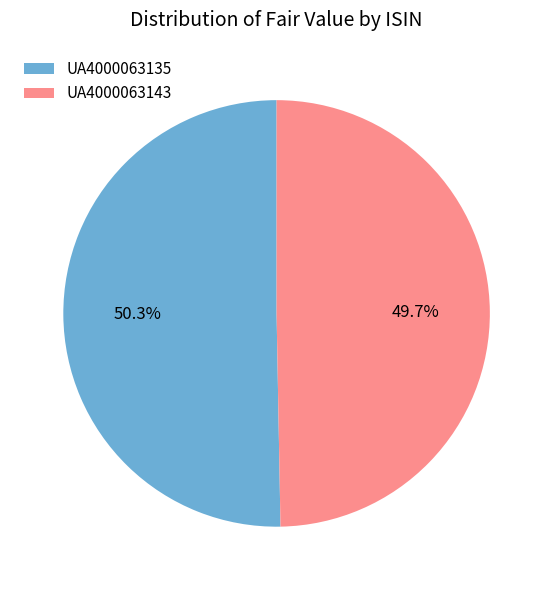

Count the number of slices in the pie.

2